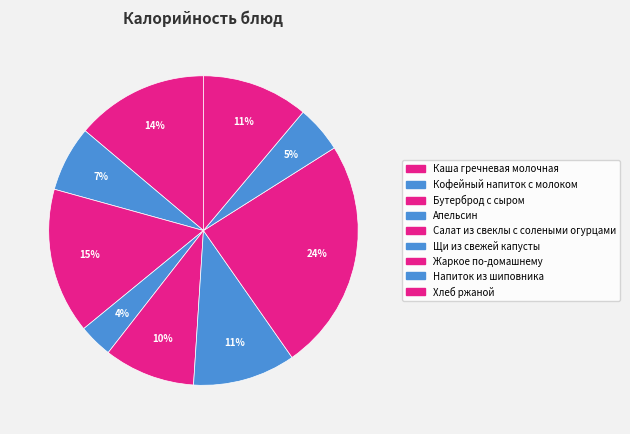

To the nearest percent, what portion does Кофейный напиток с молоком represent?

7%